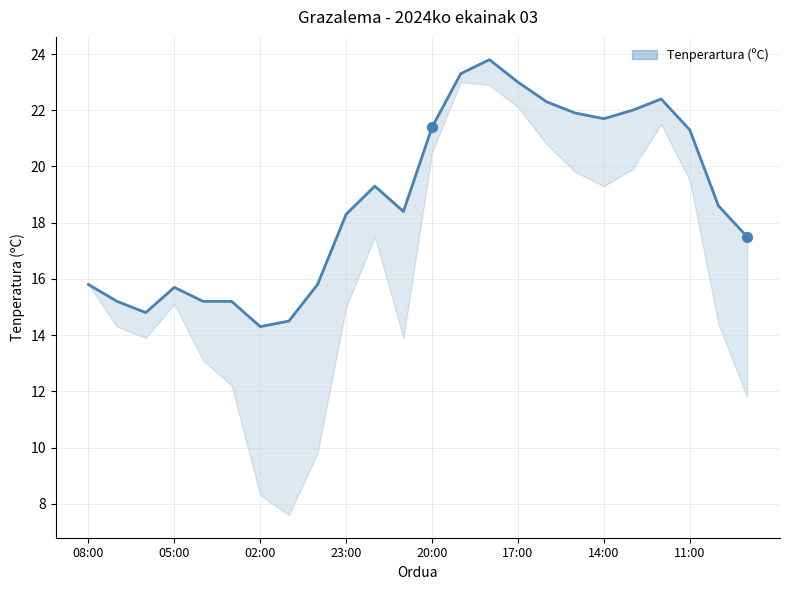

Which has a higher value, 08:00 or 05:00?

08:00